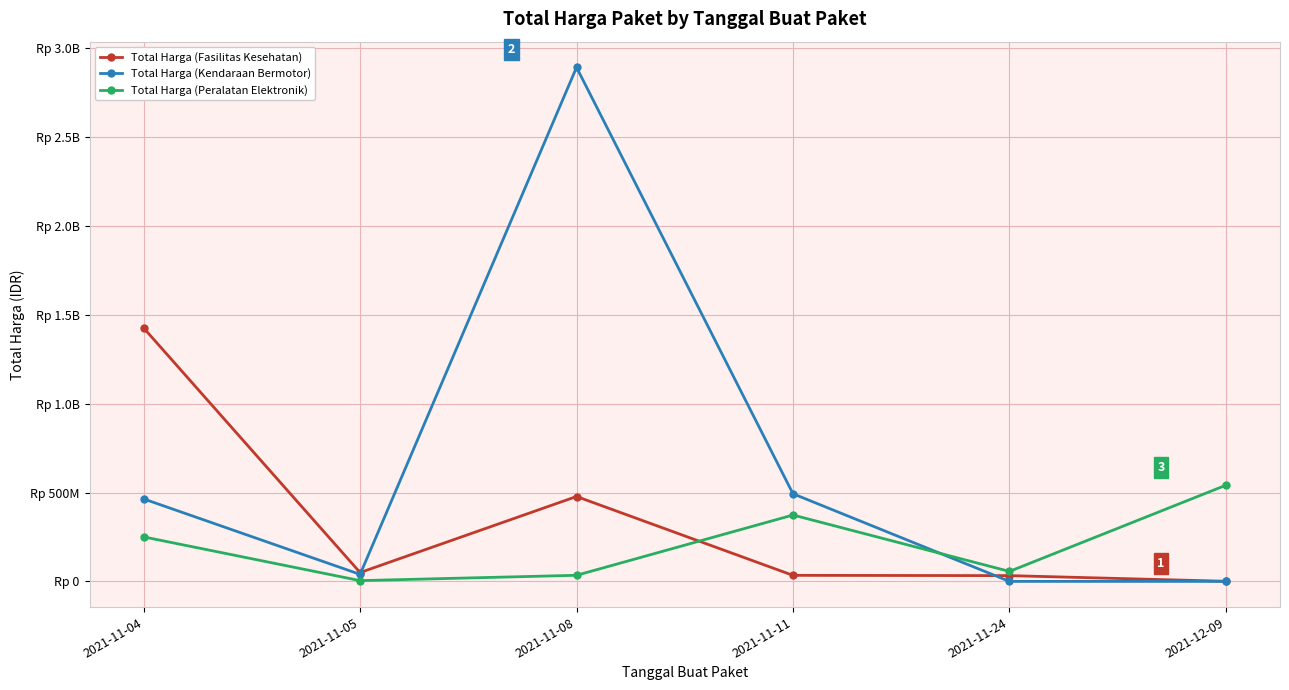

Rank the series at 2021-11-24 from lowest to highest value.

Total Harga (Kendaraan Bermotor), Total Harga (Fasilitas Kesehatan), Total Harga (Peralatan Elektronik)